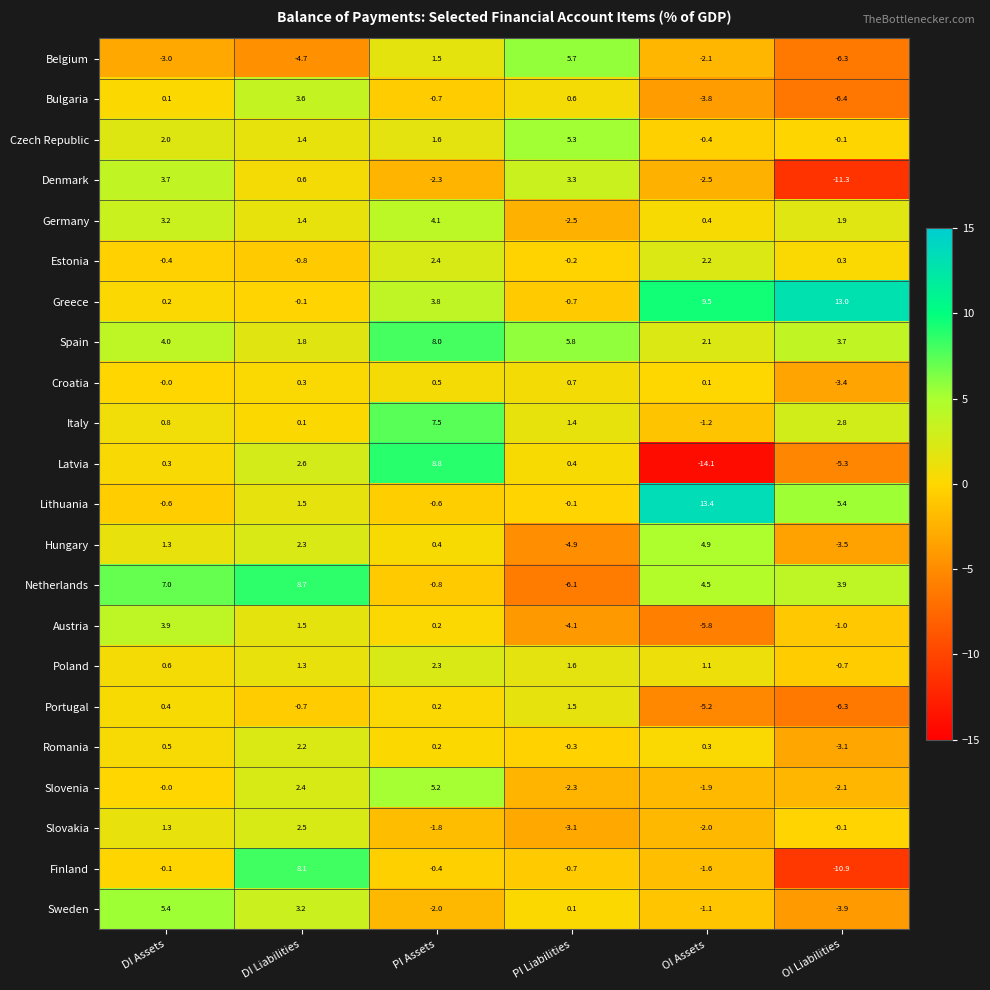

The Czech Republic series shows 2.9 at DI Assets. True or false?

False